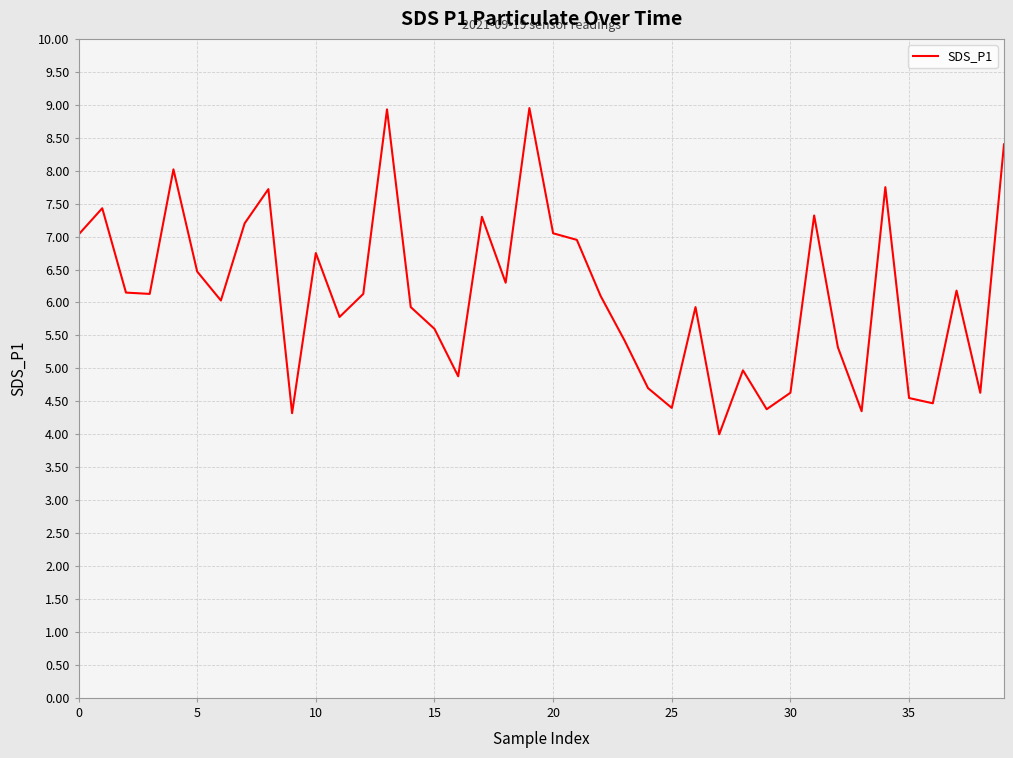

What is the average value?

6.1